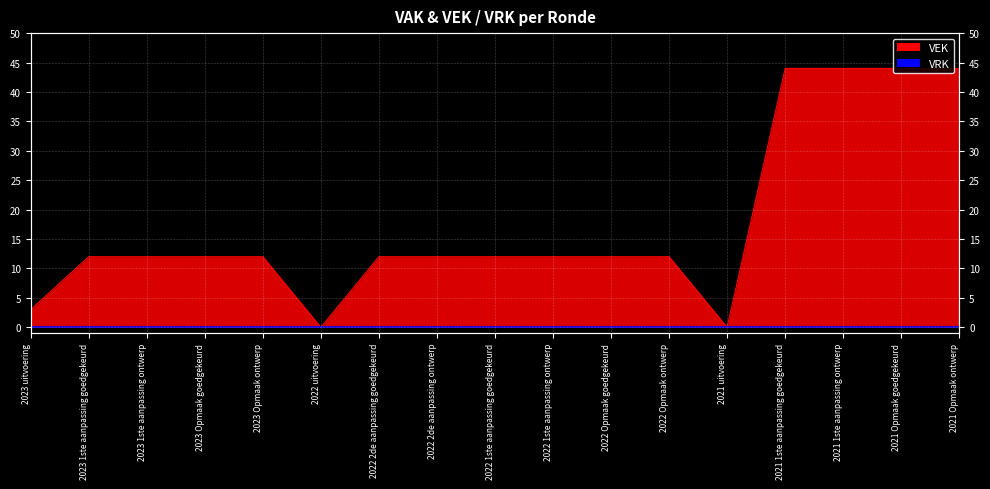

Is it true that the value at 2022 1ste aanpassing ontwerp is 7?

False